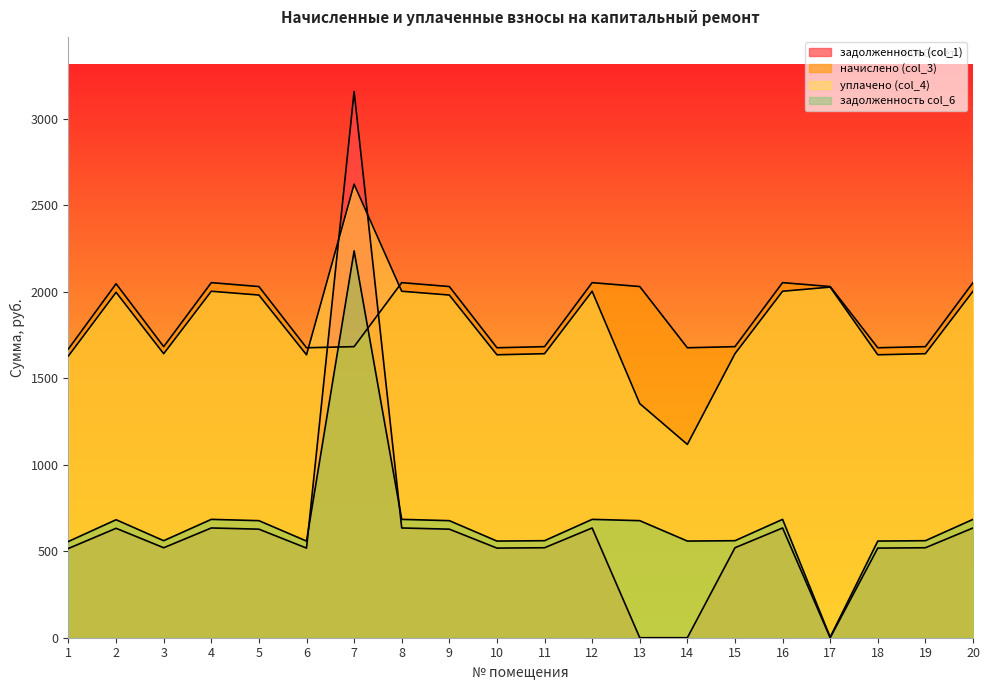

Is it true that начислено (col_3) equals 1677.1 at 6?

True